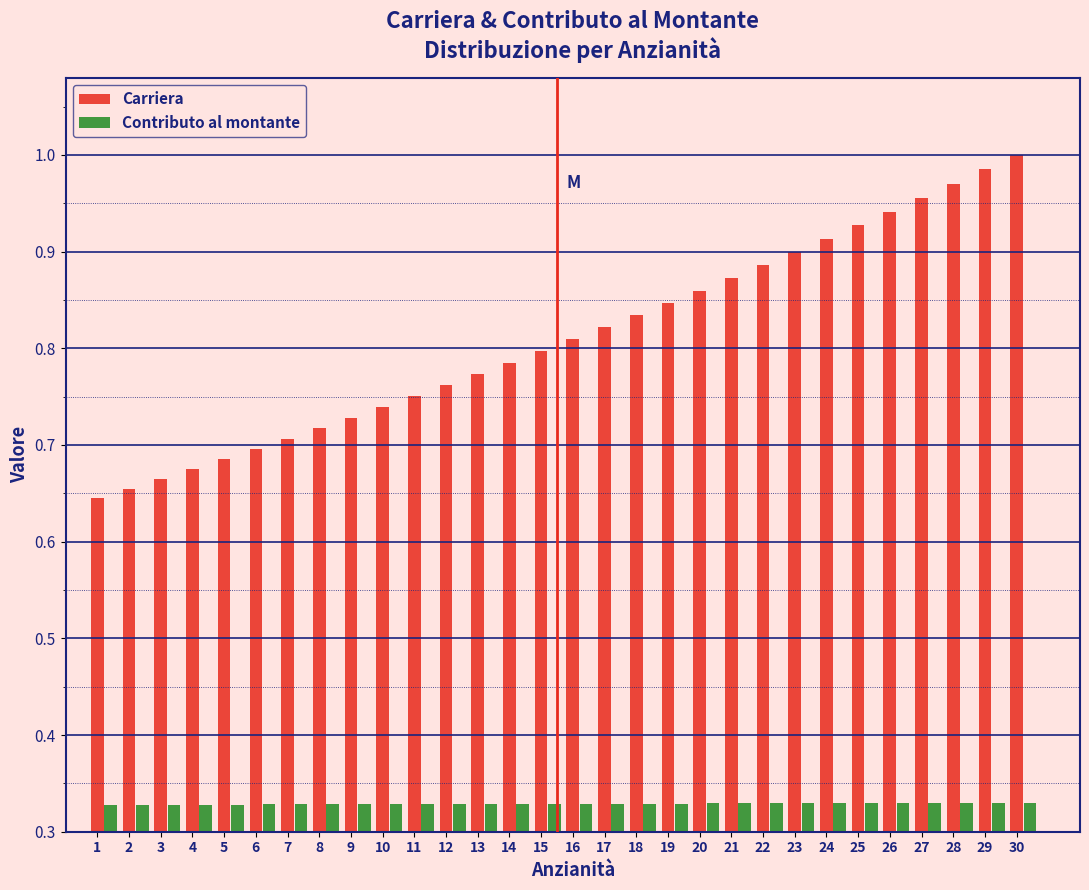

Which series has the widest spread of values?

Carriera